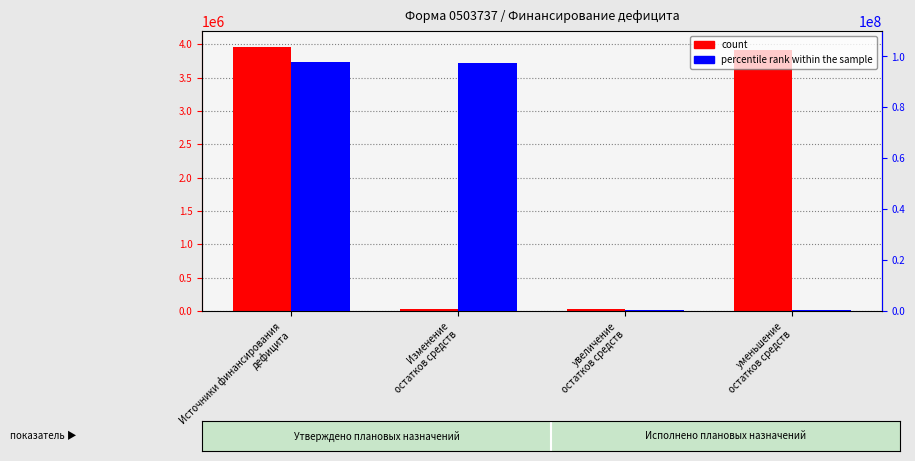

At how many categories does at least one series exceed 12263273?

2